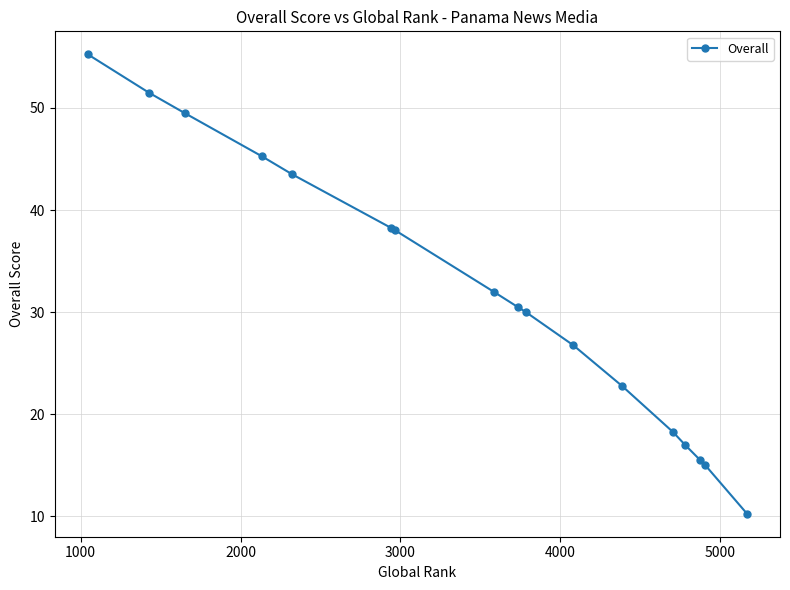

What is the difference between the maximum and minimum values?

45.0